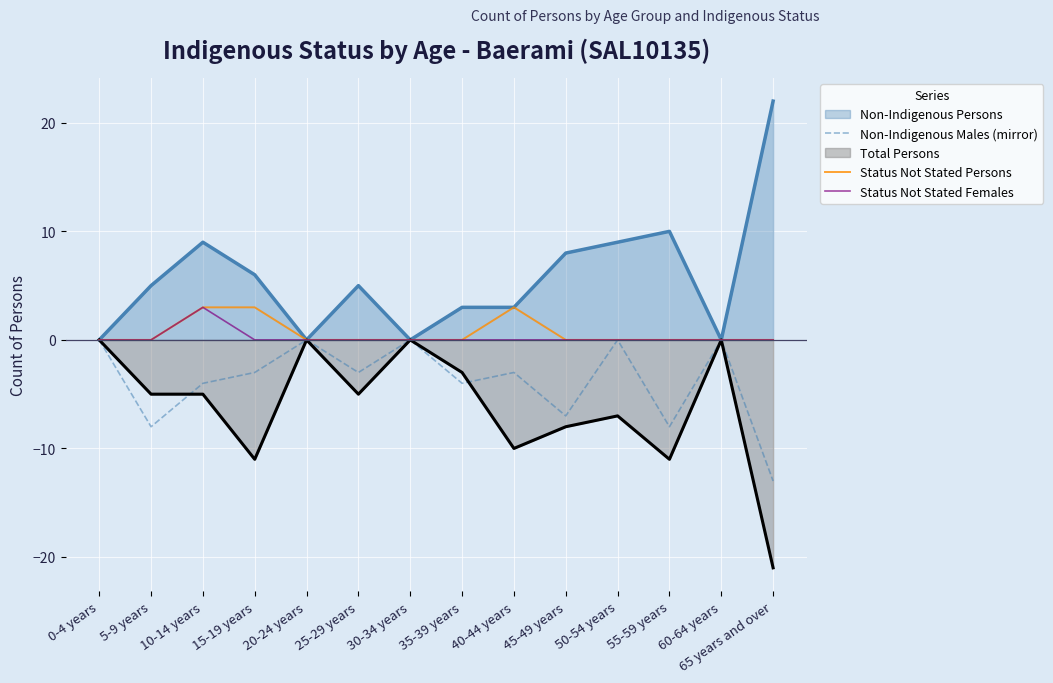

The Non-Indigenous Persons series shows -14 at 20-24 years. True or false?

False